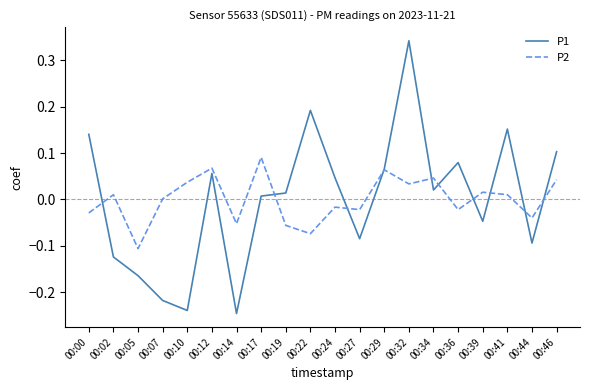

The P2 series shows 0.0 at 00:29. True or false?

False